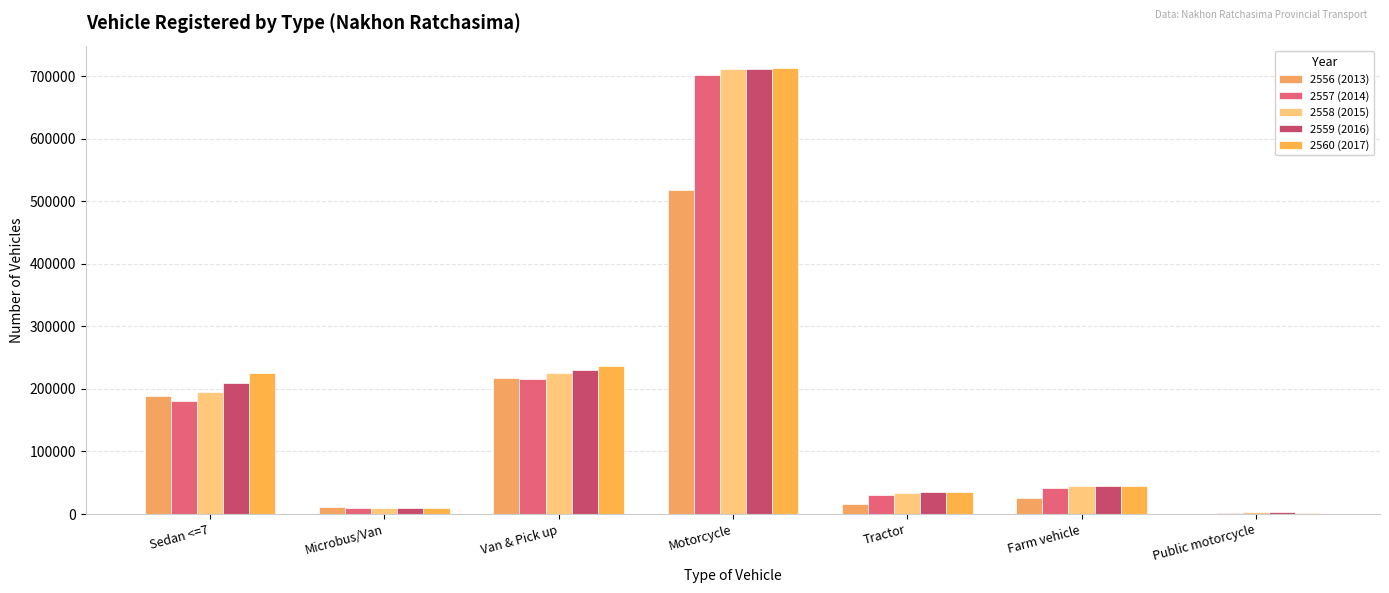

Reading right to left, transcribe all the data shown in this chart.

2556 (2013): Public motorcycle=763	Farm vehicle=26072	Tractor=16034	Motorcycle=518618	Van & Pick up=217831	Microbus/Van=10547	Sedan <=7=187974
2557 (2014): Public motorcycle=2393	Farm vehicle=41190	Tractor=30323	Motorcycle=701646	Van & Pick up=216094	Microbus/Van=9541	Sedan <=7=180001
2558 (2015): Public motorcycle=2572	Farm vehicle=44697	Tractor=33659	Motorcycle=711773	Van & Pick up=225071	Microbus/Van=9554	Sedan <=7=195823
2559 (2016): Public motorcycle=2461	Farm vehicle=45149	Tractor=34480	Motorcycle=710799	Van & Pick up=230845	Microbus/Van=9420	Sedan <=7=209219
2560 (2017): Public motorcycle=2301	Farm vehicle=45528	Tractor=35536	Motorcycle=713299	Van & Pick up=236647	Microbus/Van=9366	Sedan <=7=225024